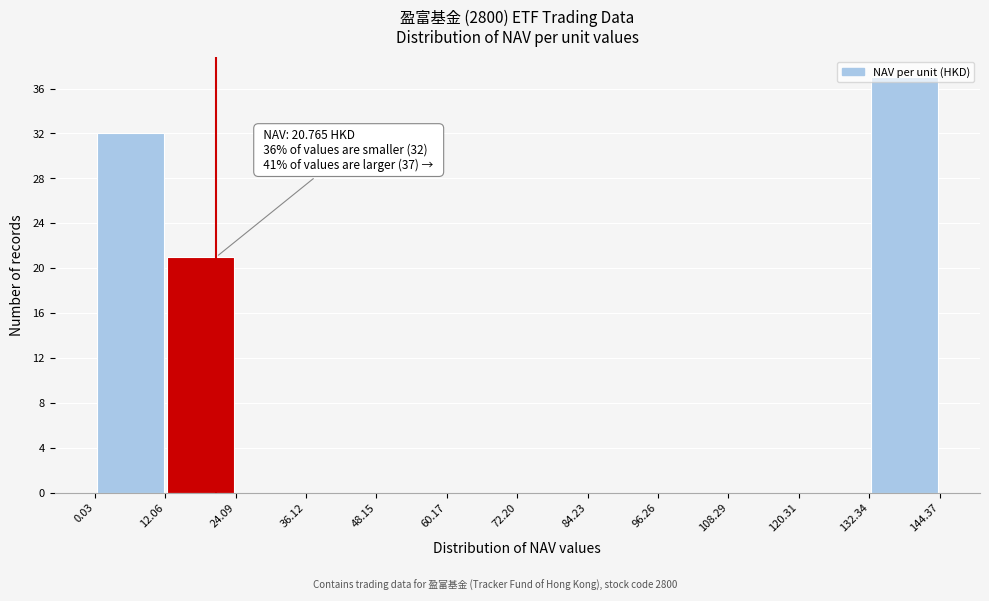

Over which range of the x-axis is the bar tallest?

132.34 to 144.37